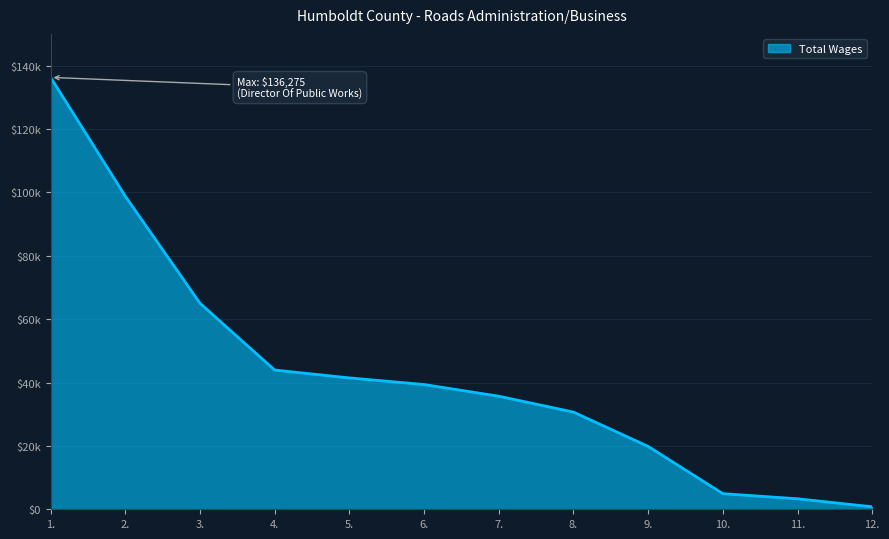

Does the chart have visible grid lines?

Yes